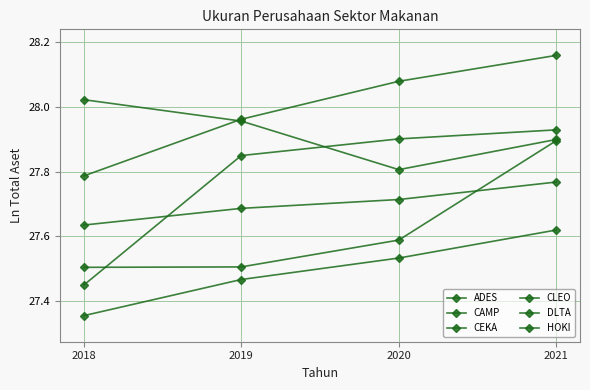

What is the spread (max minus min) of values at 2019?

0.5